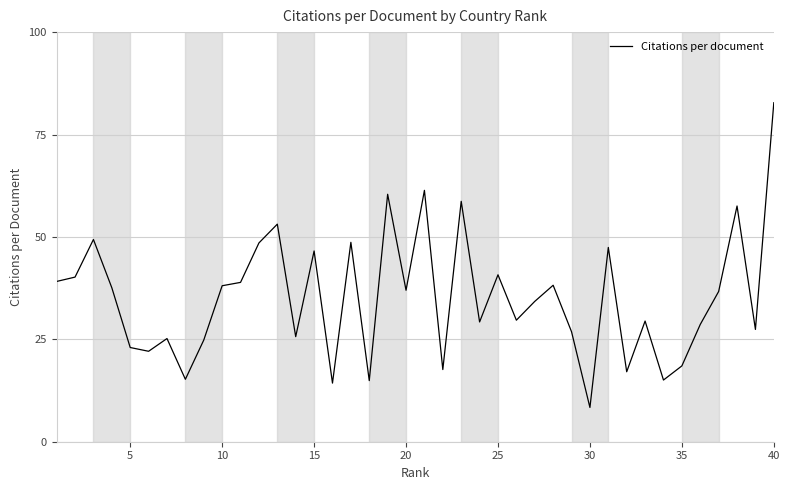

How many distinct data groups are displayed?

1